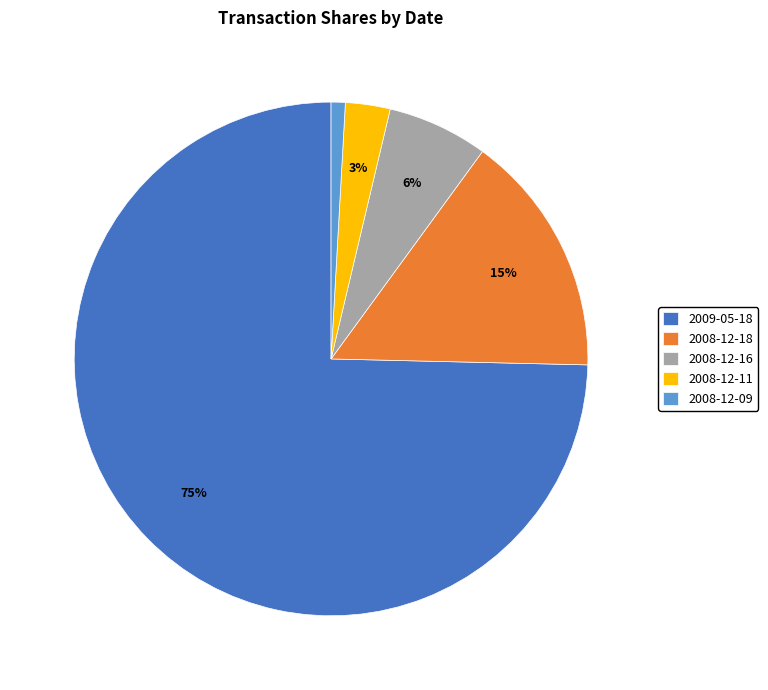

The 2008-12-18 slice represents 15% of the pie. True or false?

True